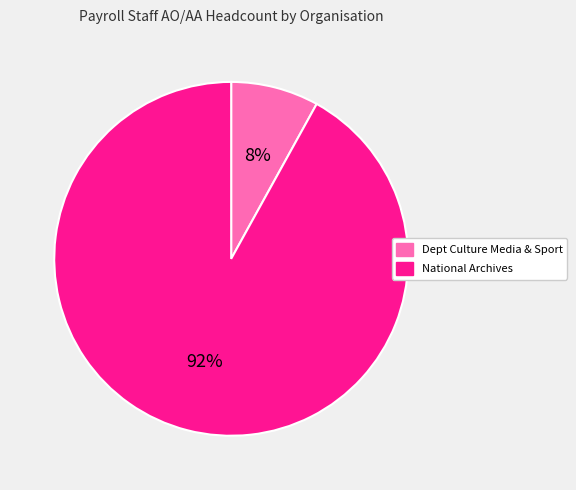

How many segments does this pie chart have?

2